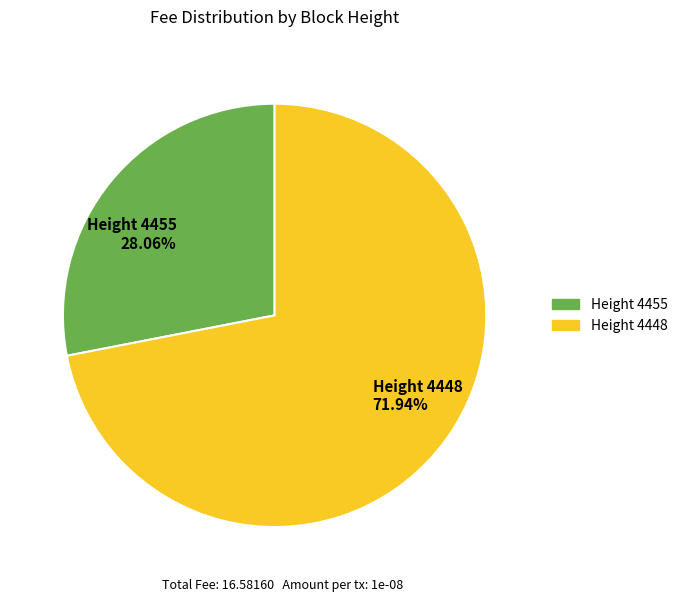

Combined, do Height 4448 71.94% and Height 4455 28.06% account for over 50%?

Yes